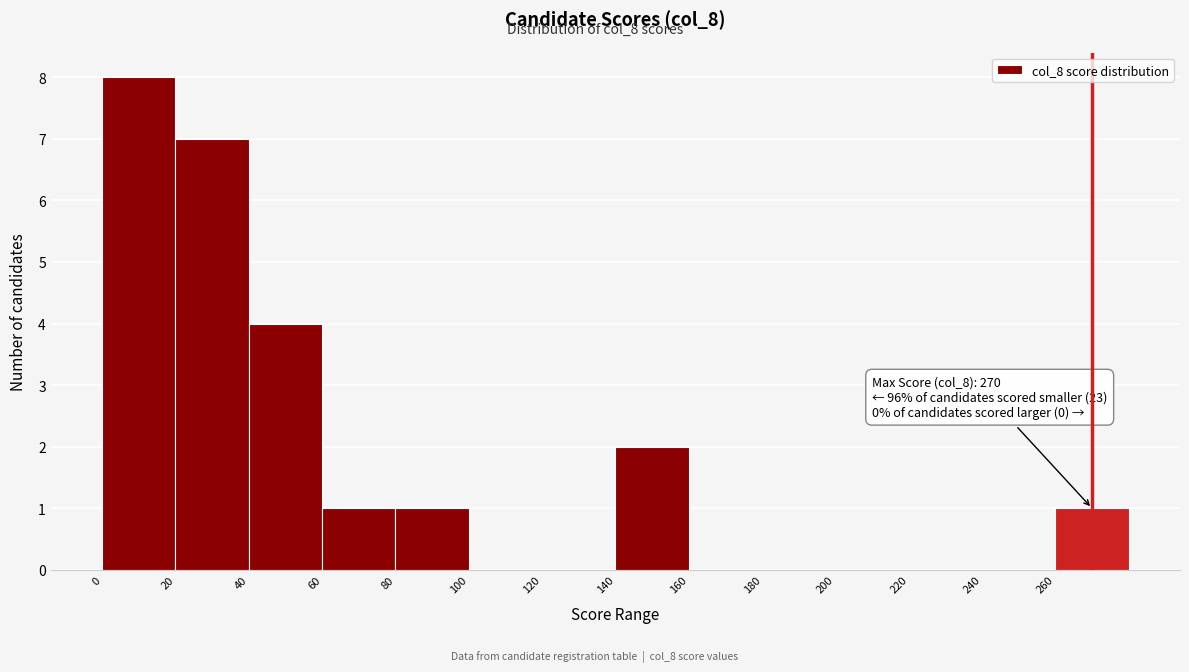

Which range on the x-axis has the tallest bar?

0 to 20